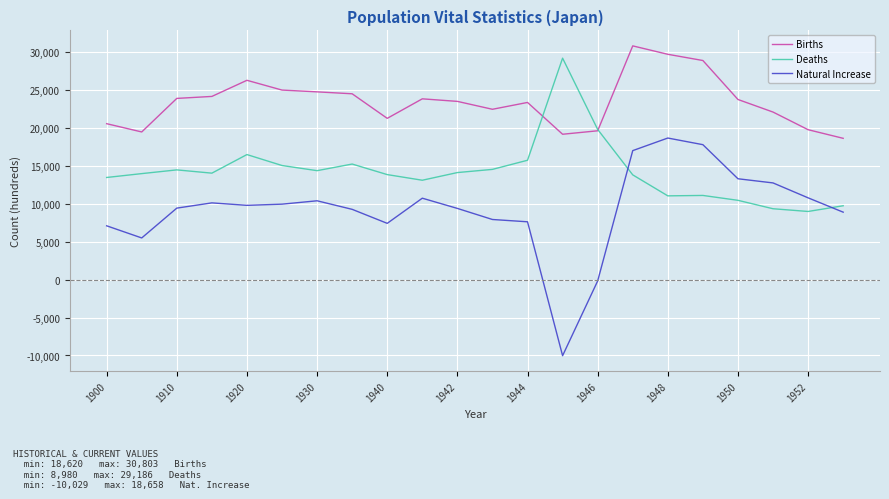

True or false: Births and Natural Increase intersect in this chart.

False